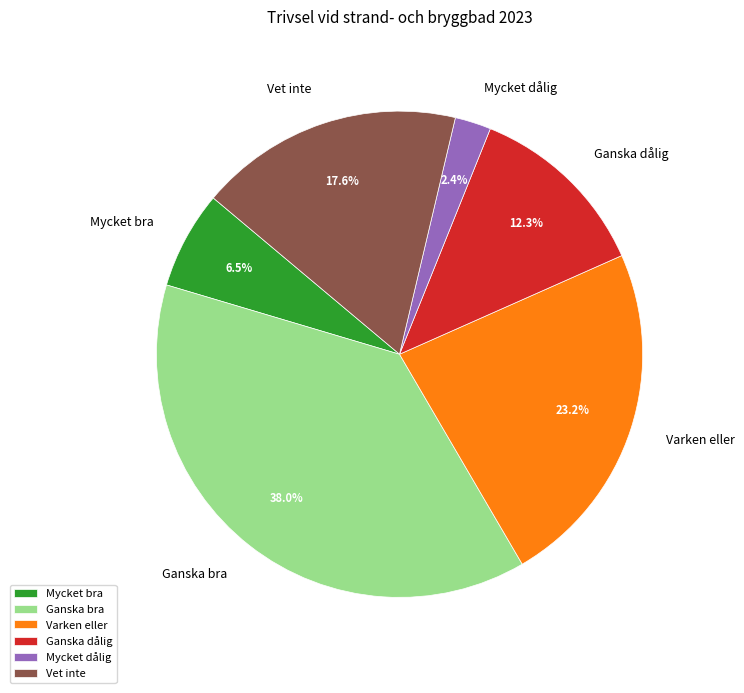

What is the largest slice in the pie chart?

Ganska bra